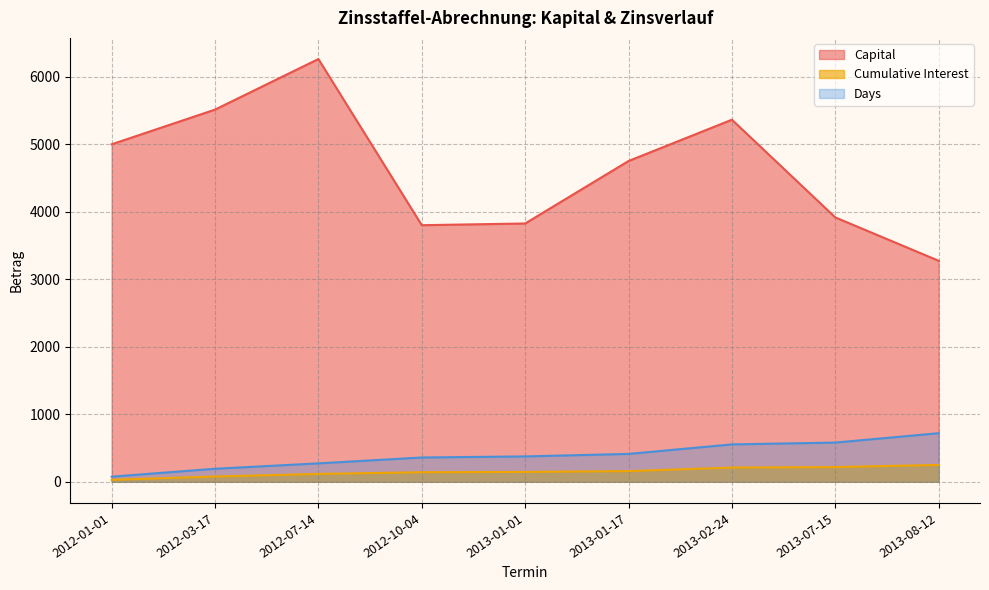

What is the sum of all Cumulative Interest values?

1349.0